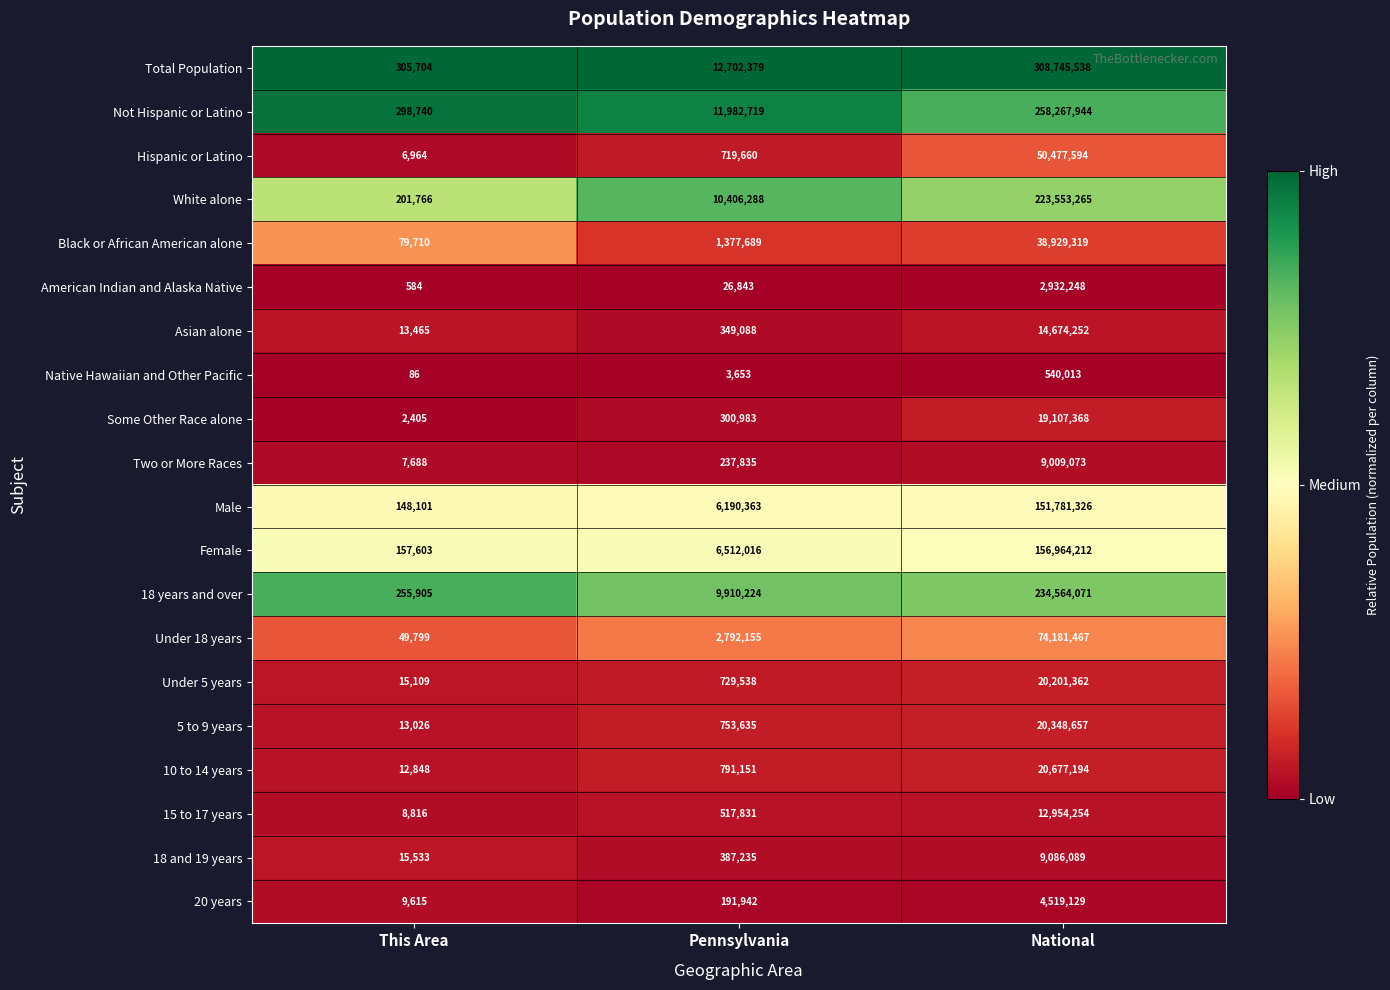

What is the total value across all series at National?

1631514375